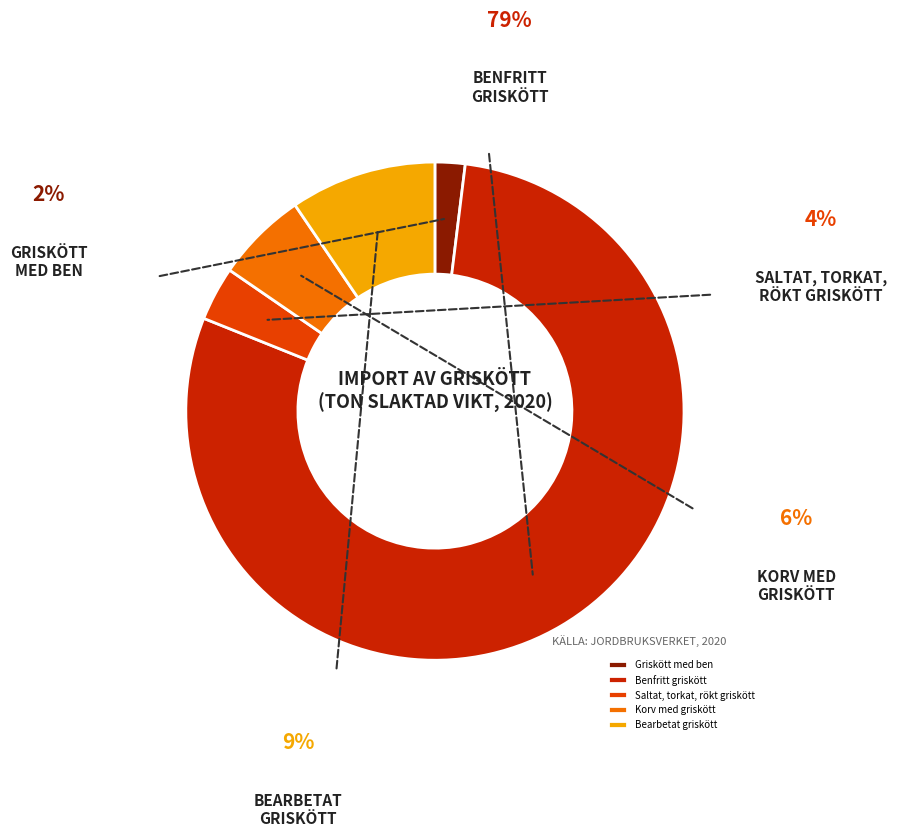

Which category accounts for the majority?

Benfritt griskött